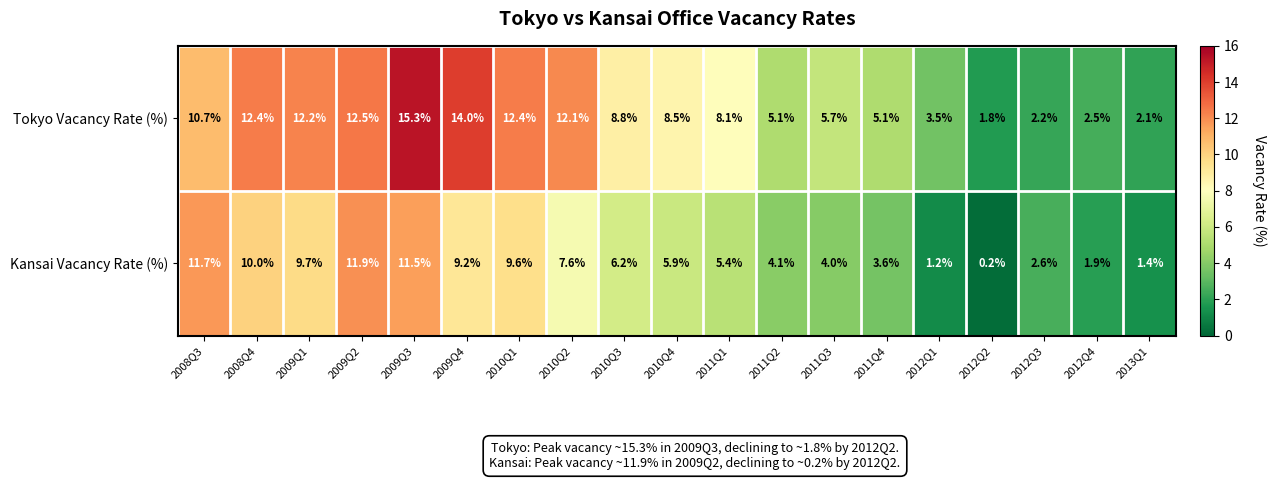

Which label corresponds to the smallest value in the chart?

2012Q2